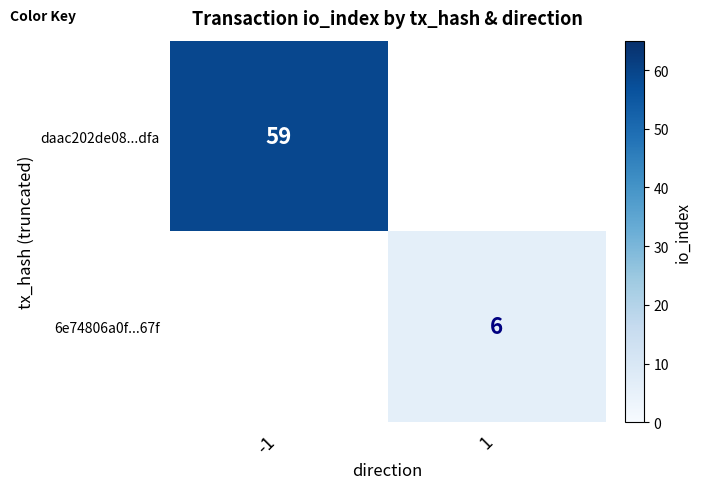

The value of daac202de08...dfa at -1 is 98.3. True or false?

False